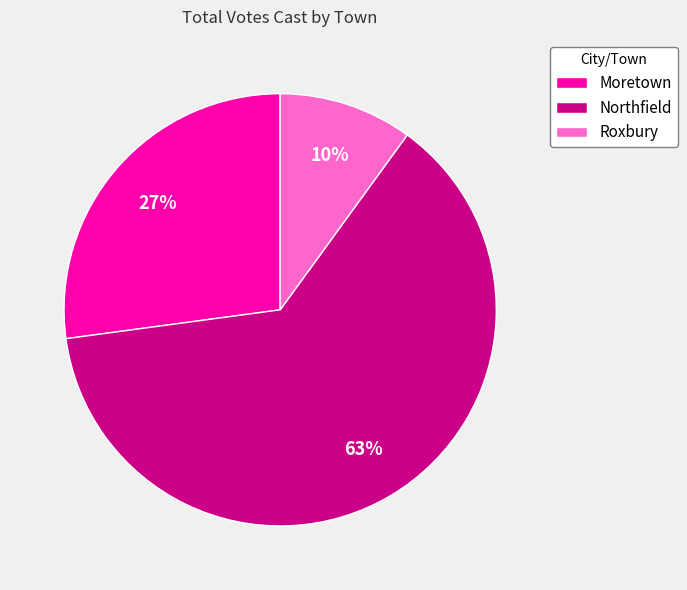

To the nearest percent, what is the average slice percentage?

33%